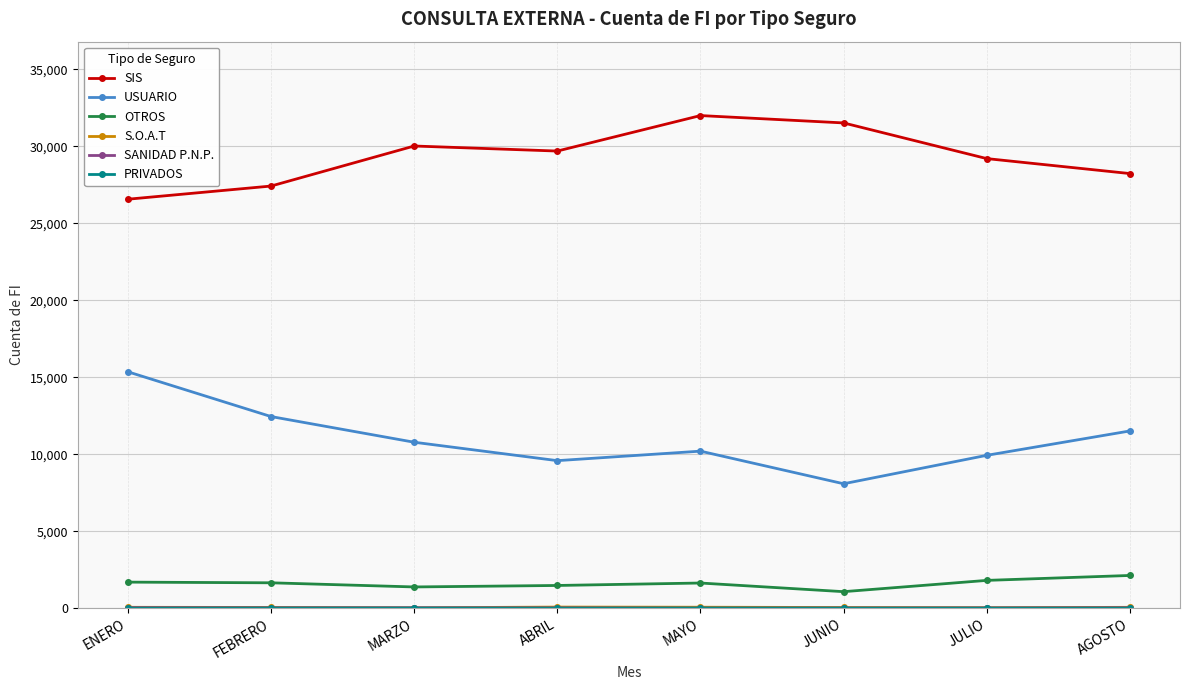

What is the label of the 3rd point from the right?

JUNIO